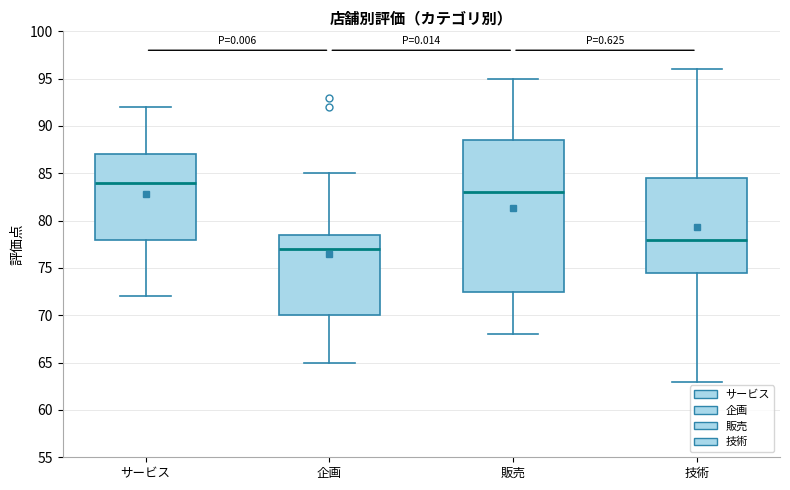

Which box's median line is the lowest?

企画